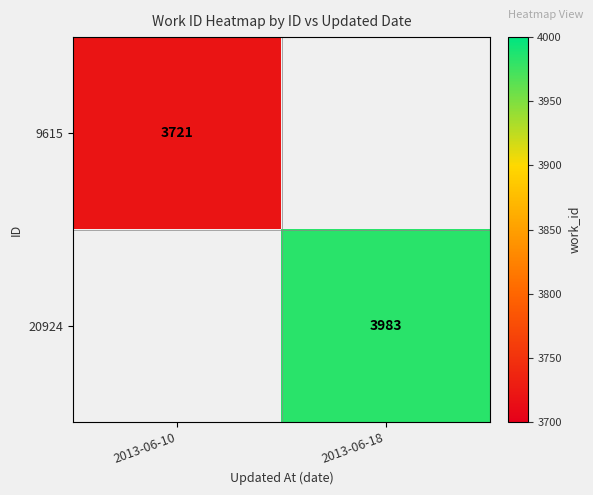

Is the value of 20924 at 2013-06-18 greater than the value of 9615 at 2013-06-10?

Yes